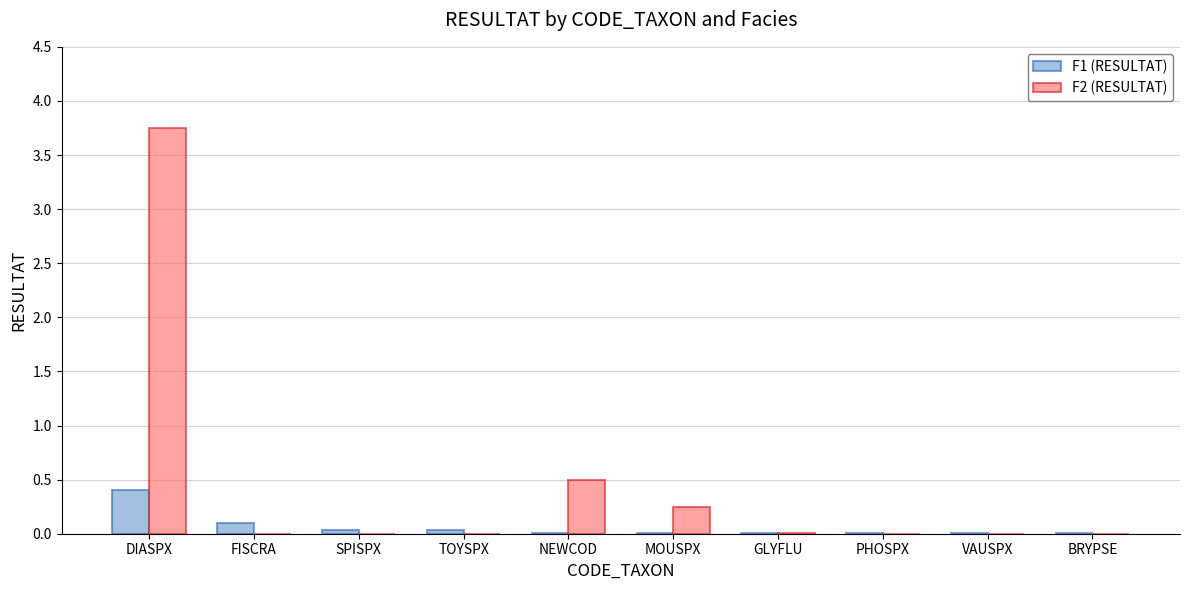

Which label corresponds to the largest value in the chart?

DIASPX